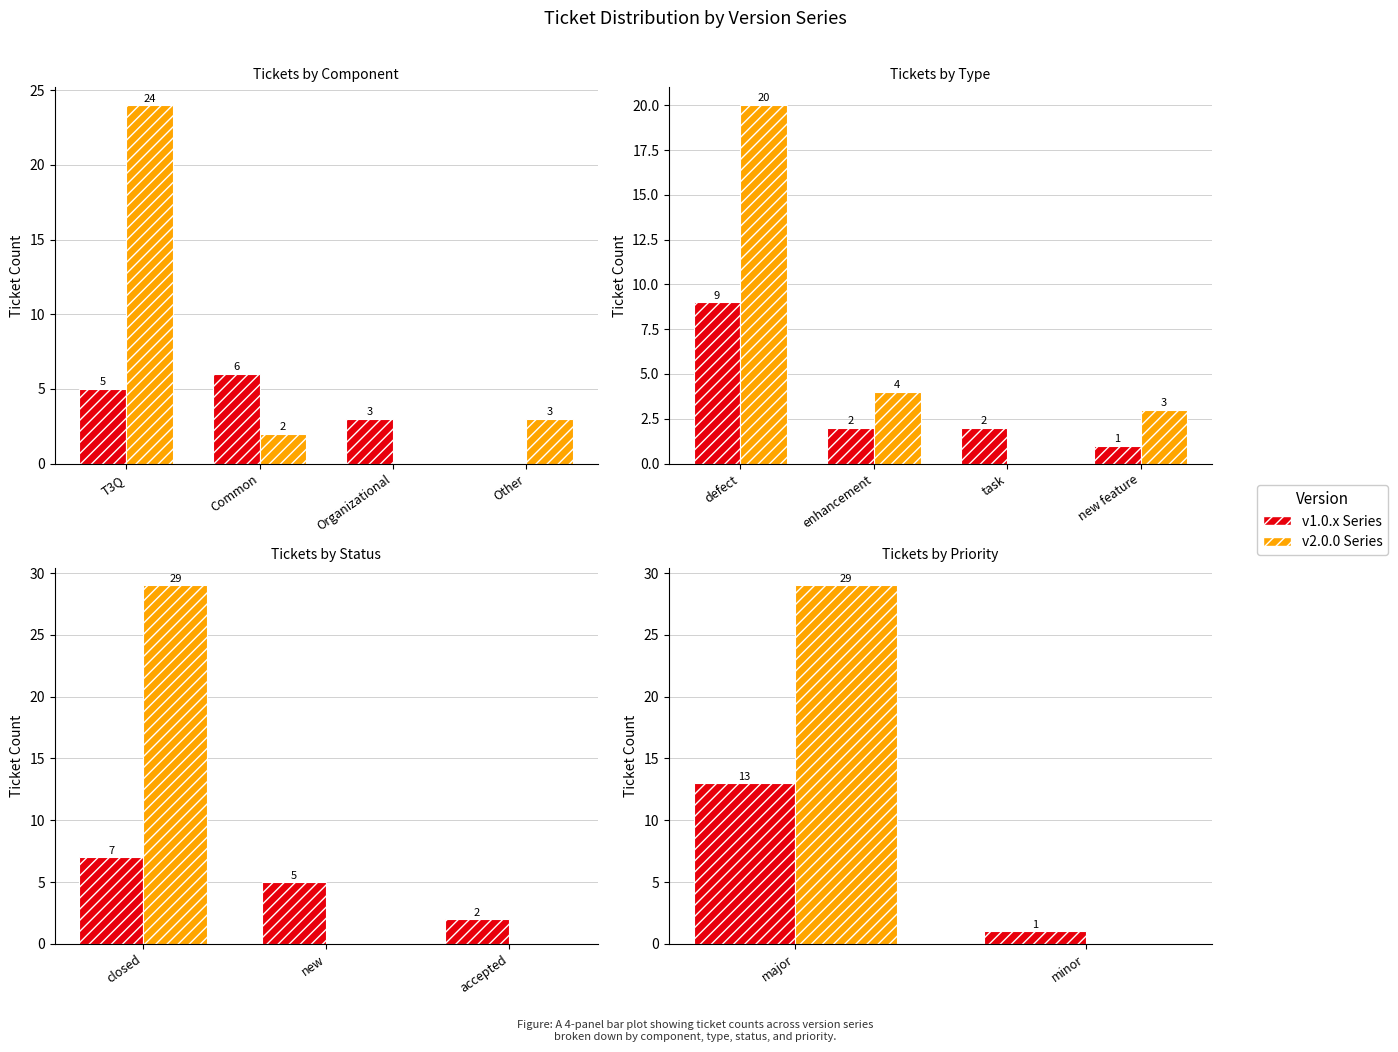

What is the sum of all v2.0.0 Series values?

29